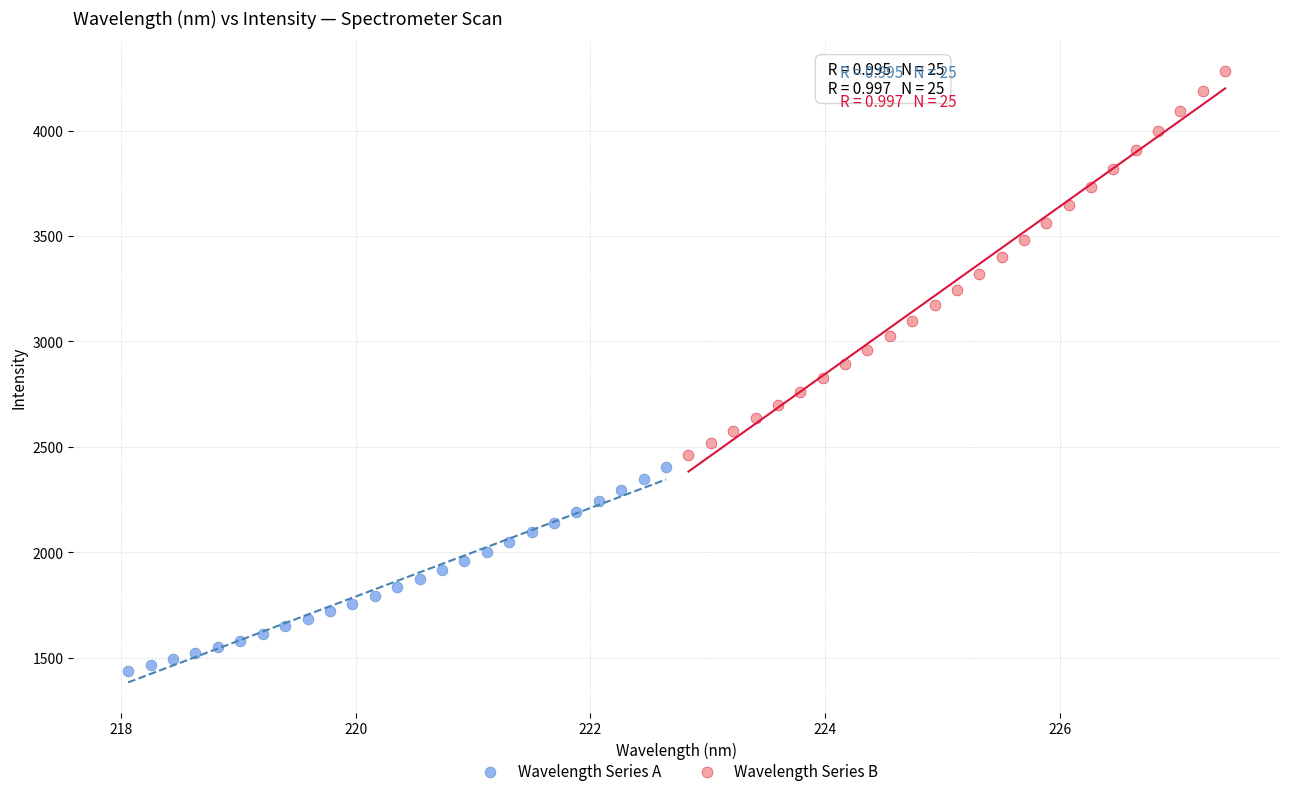

Which series has the widest spread of Y values?

Wavelength Series B